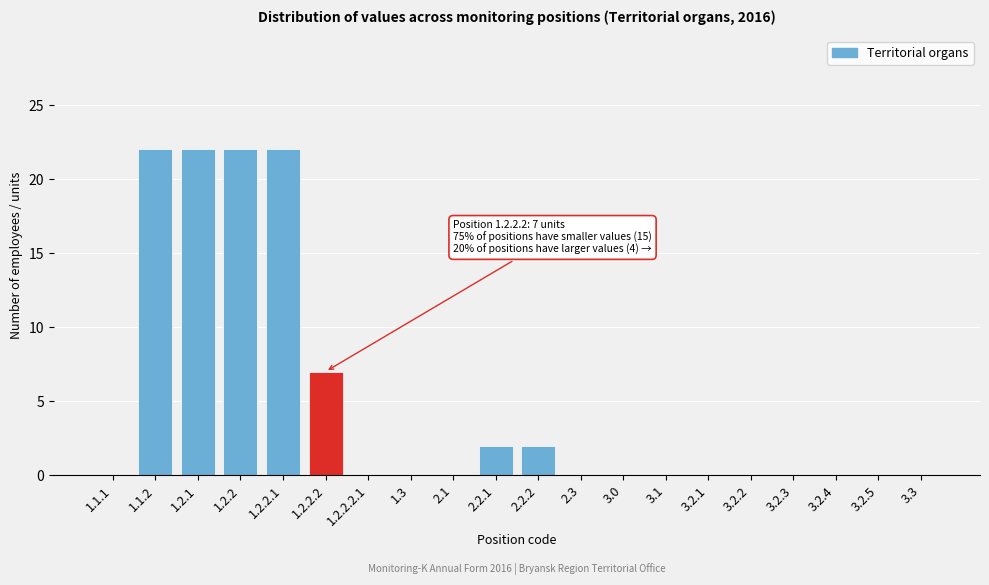

Reading left to right, extract all data points from this chart.

1.1.1=0	1.1.2=22	1.2.1=22	1.2.2=22	1.2.2.1=22	1.2.2.2=7	1.2.2.2.1=0	1.3=0	2.1=0	2.2.1=2	2.2.2=2	2.3=0	3.0=0	3.1=0	3.2.1=0	3.2.2=0	3.2.3=0	3.2.4=0	3.2.5=0	3.3=0